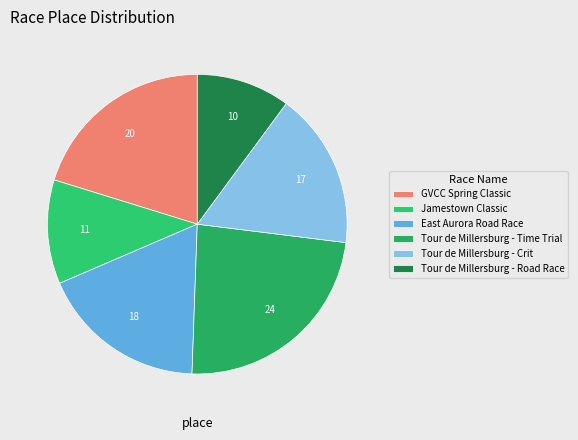

To the nearest percent, what portion does Tour de Millersburg - Time Trial represent?

24%